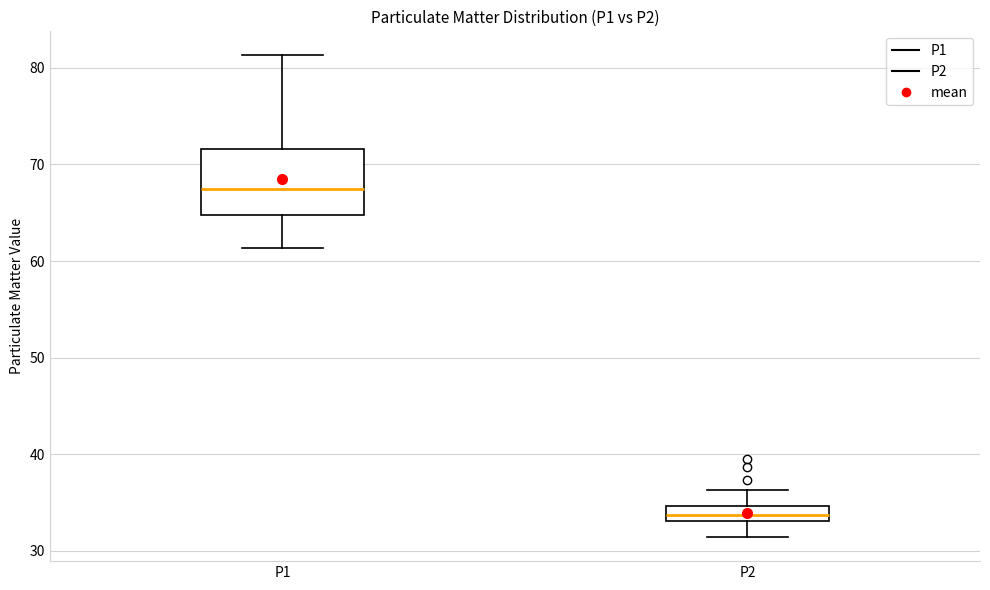

Reading left to right, transcribe this box plot: for each box, give where its median line is, the range the box spans, and where its two whiskers end, as read against the y-axis. The values are not printed on the chart, so give them approximately, as read against the axis.

P1: median 67, box 65 to 72, whiskers 61 to 81
P2: median 34, box 33 to 35, whiskers 31 to 36